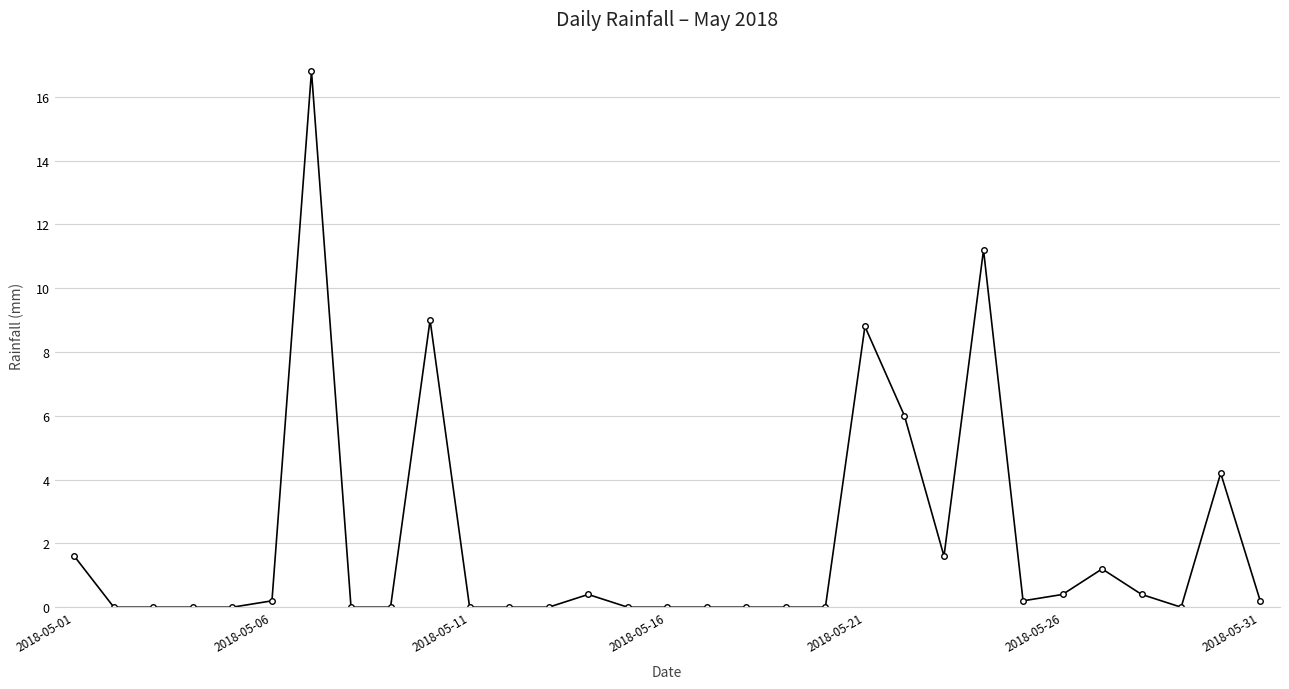

Reading right to left, extract all data points from this chart.

0.2	4.2	0.0	0.4	1.2	0.4	0.2	11.2	1.6	6.0	8.8	0.0	0.0	0.0	0.0	0.0	0.0	0.4	0.0	0.0	0.0	9.0	0.0	0.0	16.8	0.2	0.0	0.0	0.0	0.0	1.6